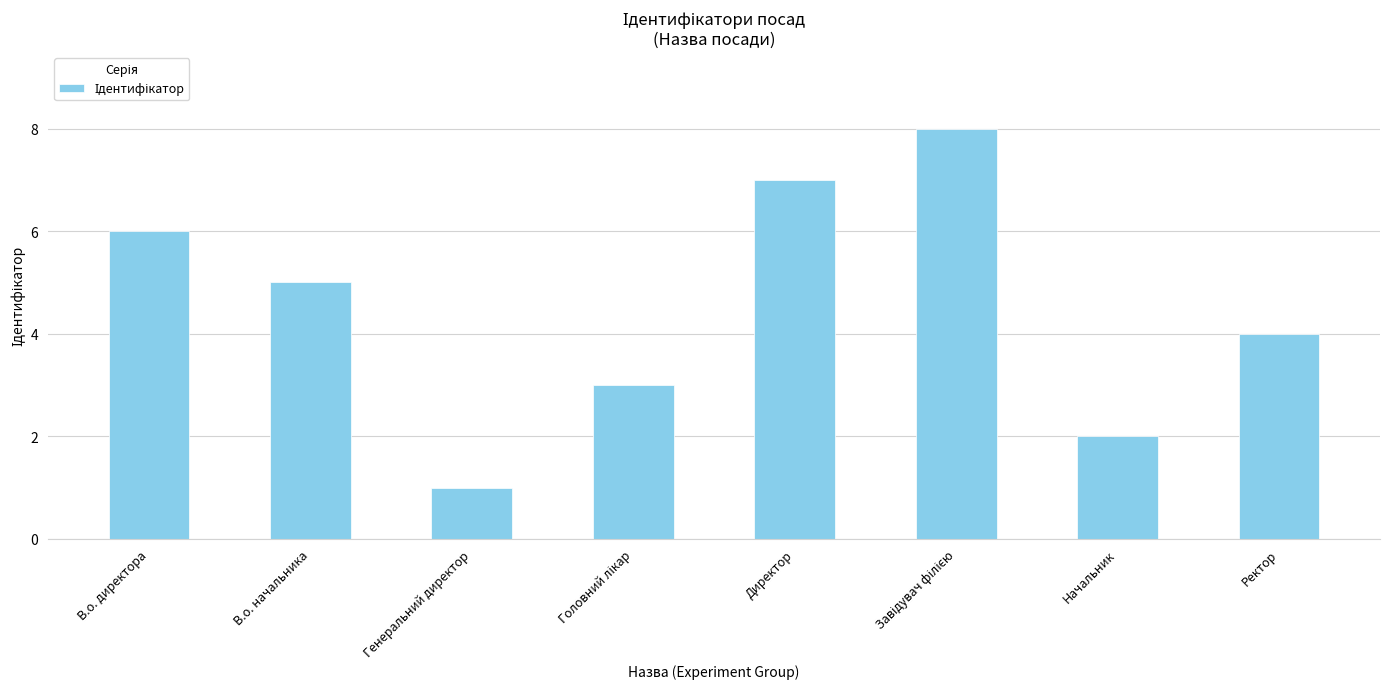

Does the chart contain any negative values?

No